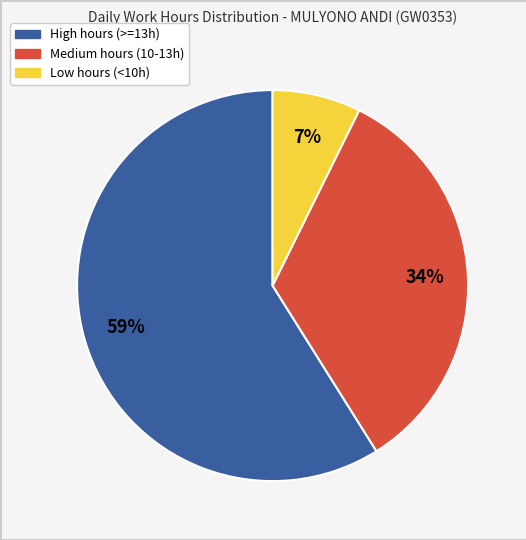

To the nearest percent, what is the difference between the largest and smallest slice percentages?

52%